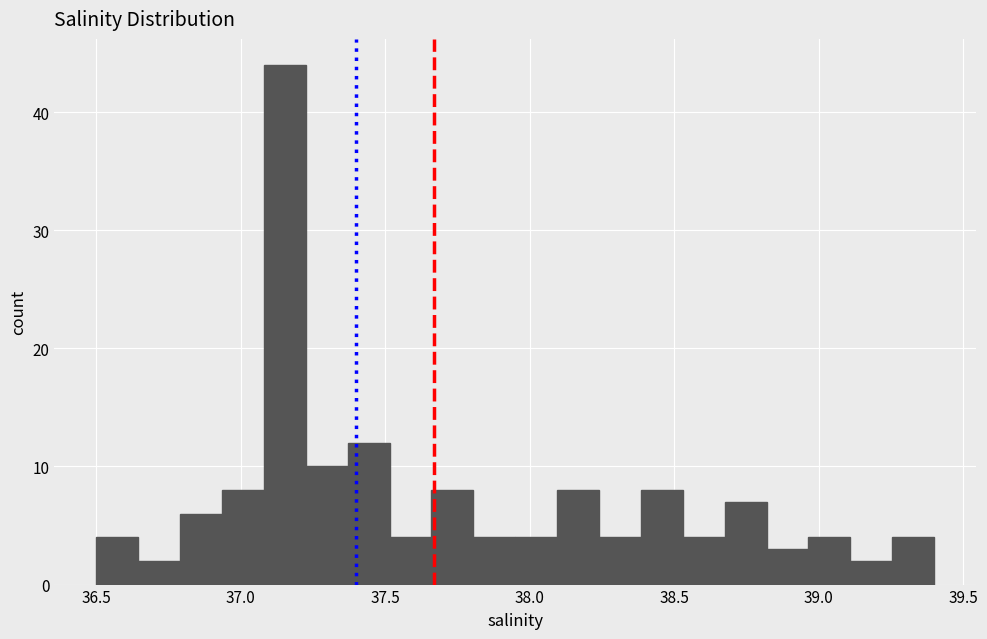

Around what value on the x-axis is the tallest bar? Give the approximate position of its centre, as read against the axis.

37.15